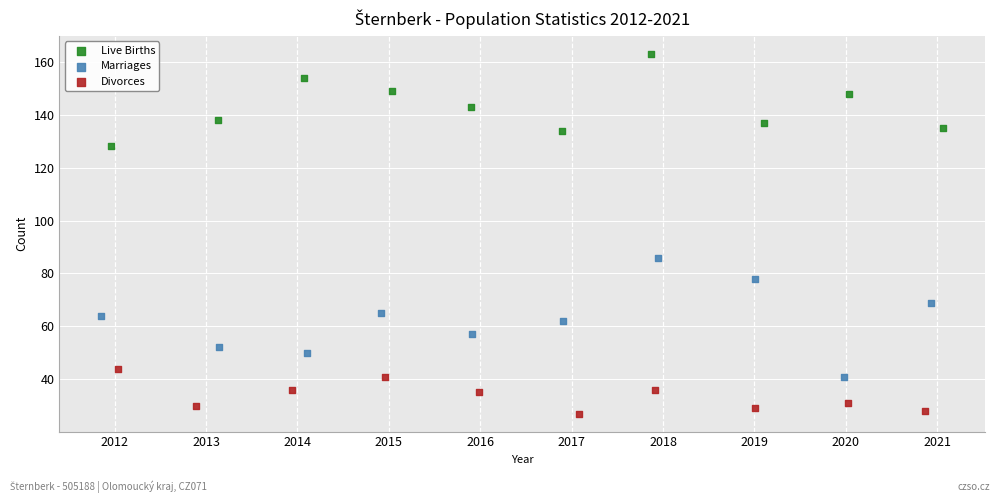

Which series reaches the minimum Y coordinate?

Divorces